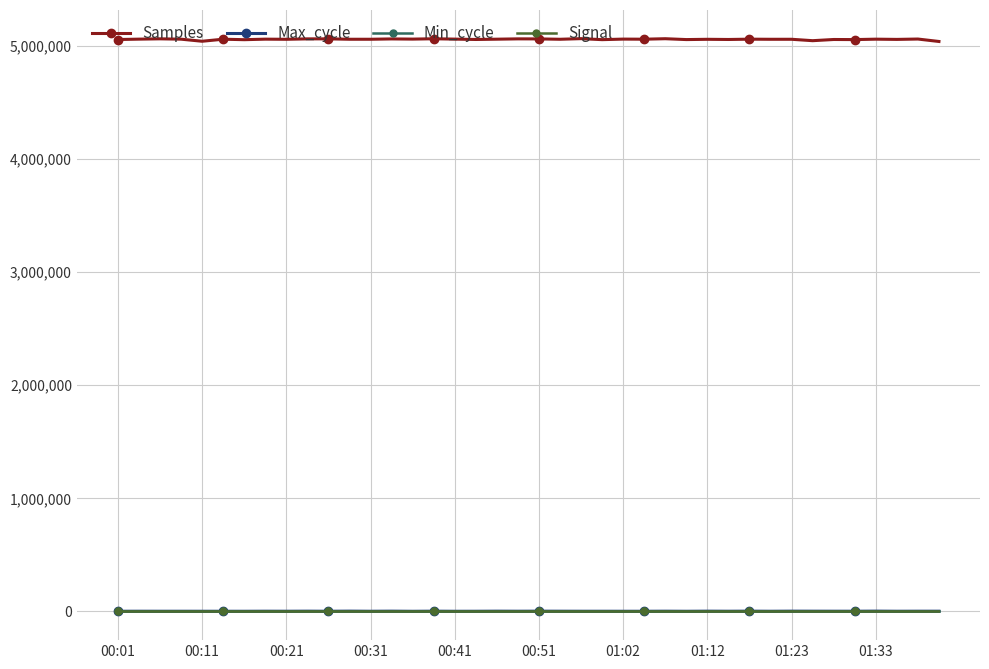

What is the difference between the maximum and minimum values in the Max_cycle series?

1465